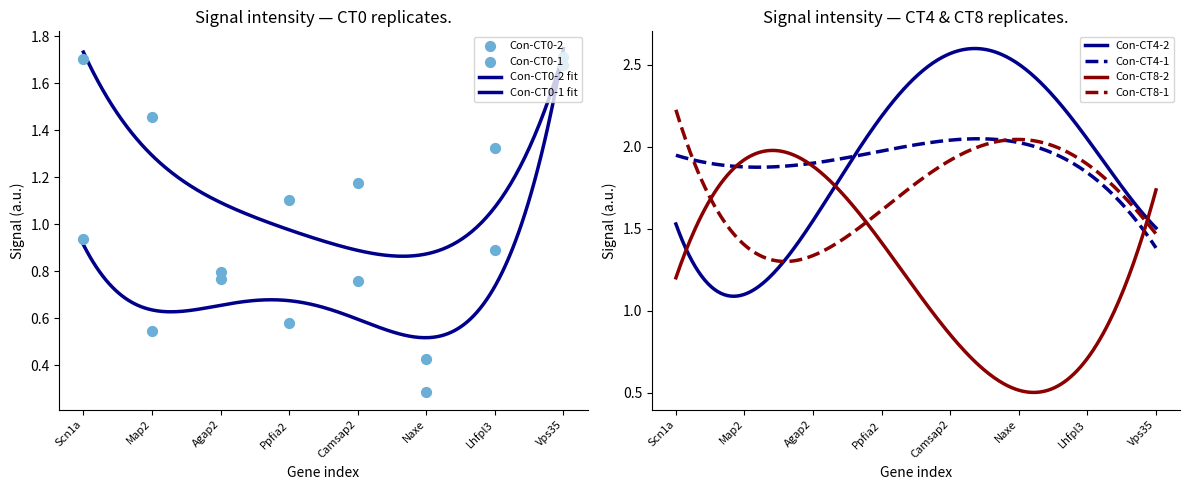

Which series reaches the maximum Y coordinate?

Con-CT4-2